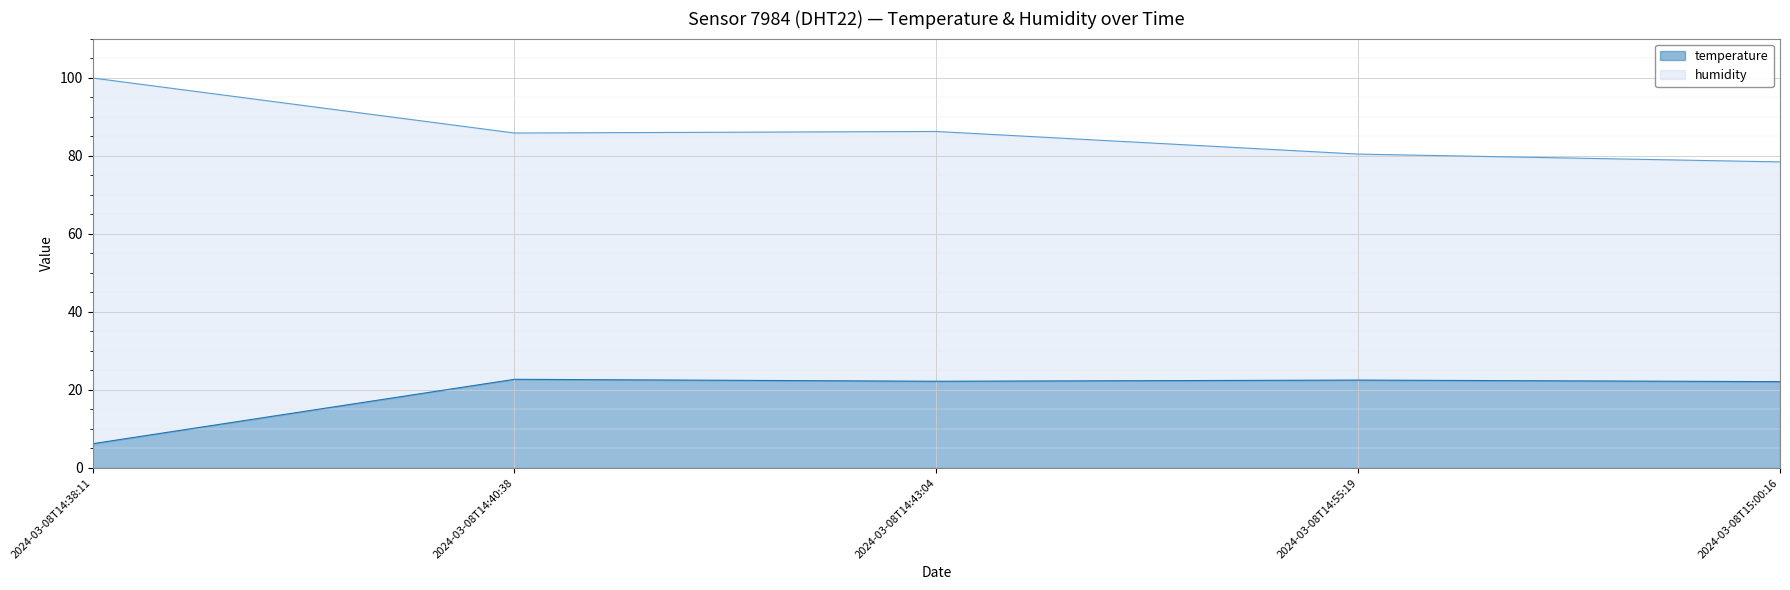

The value of temperature at 2024-03-08T14:38:11 is 9.9. True or false?

False